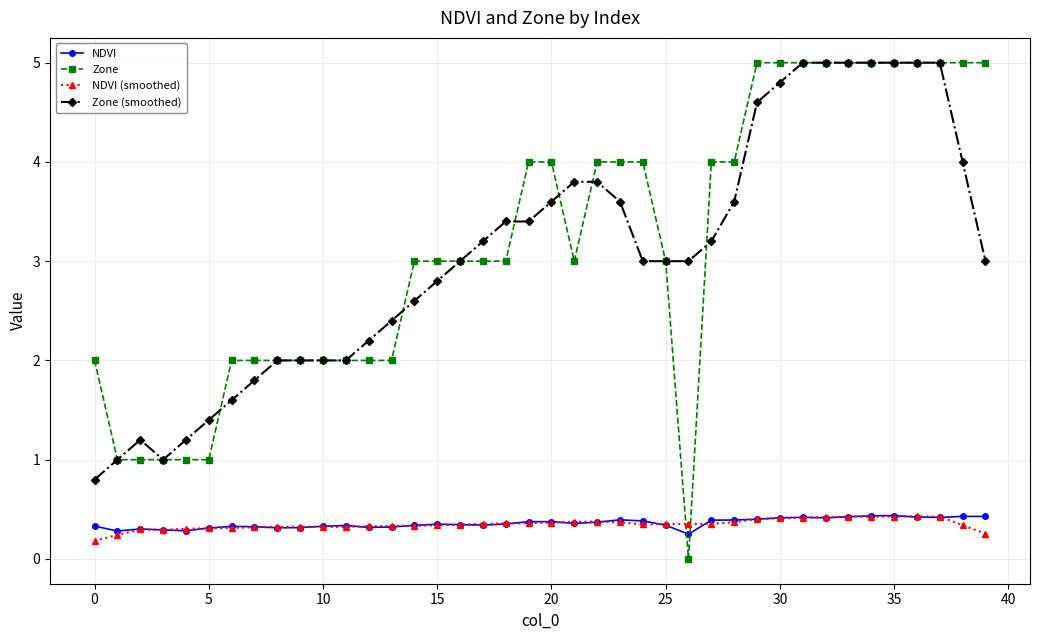

True or false: NDVI has more than 1 interior local peaks.

True